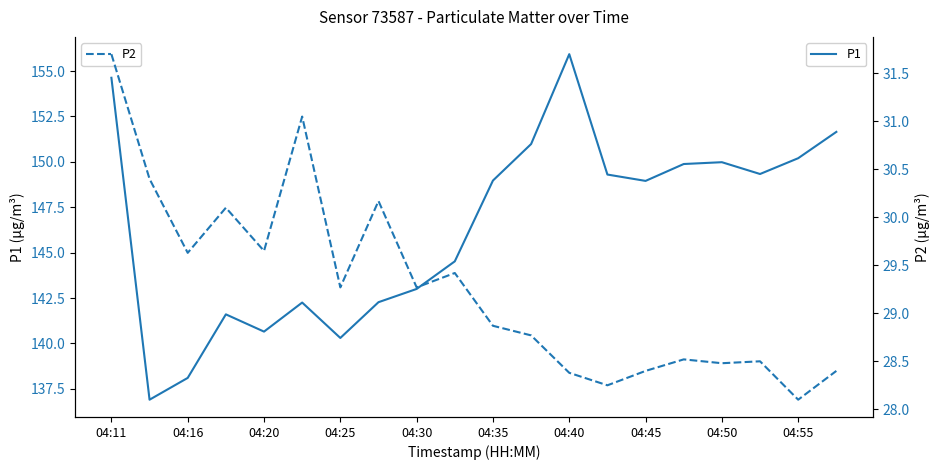

Is this an area chart (filled region under the line)?

No